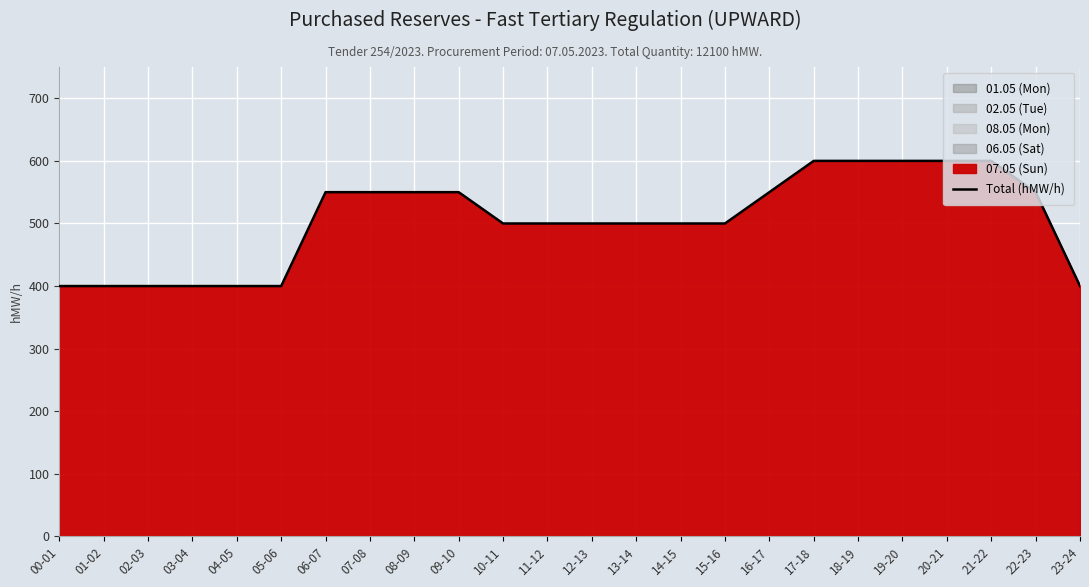

Rank the categories by value from highest to lowest.

17-18, 18-19, 19-20, 20-21, 21-22, 06-07, 07-08, 08-09, 09-10, 16-17, 22-23, 10-11, 11-12, 12-13, 13-14, 14-15, 15-16, 00-01, 01-02, 02-03, 03-04, 04-05, 05-06, 23-24